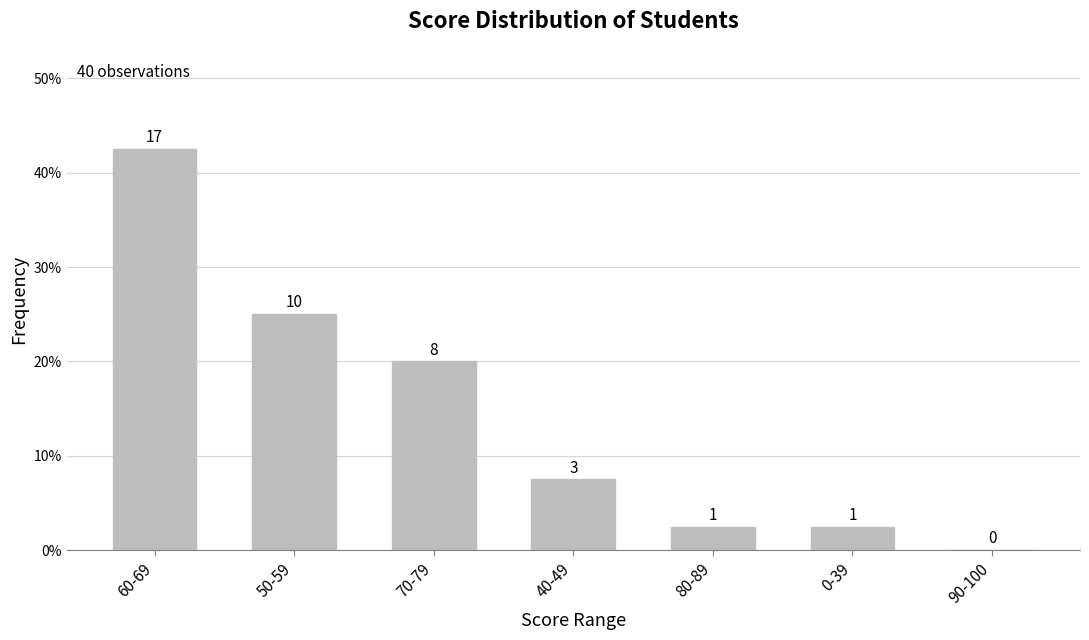

Rank the categories by value from lowest to highest.

90-100, 80-89, 0-39, 40-49, 70-79, 50-59, 60-69